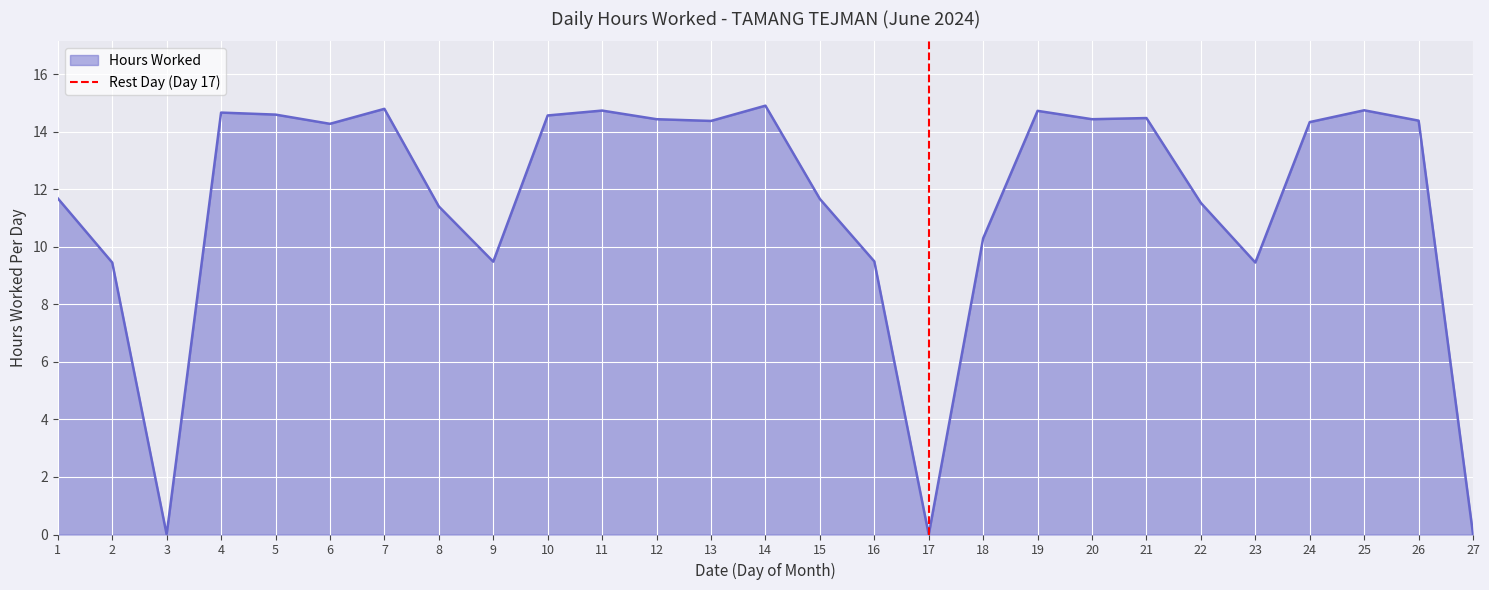

What is the maximum value for Hours Worked?

14.9